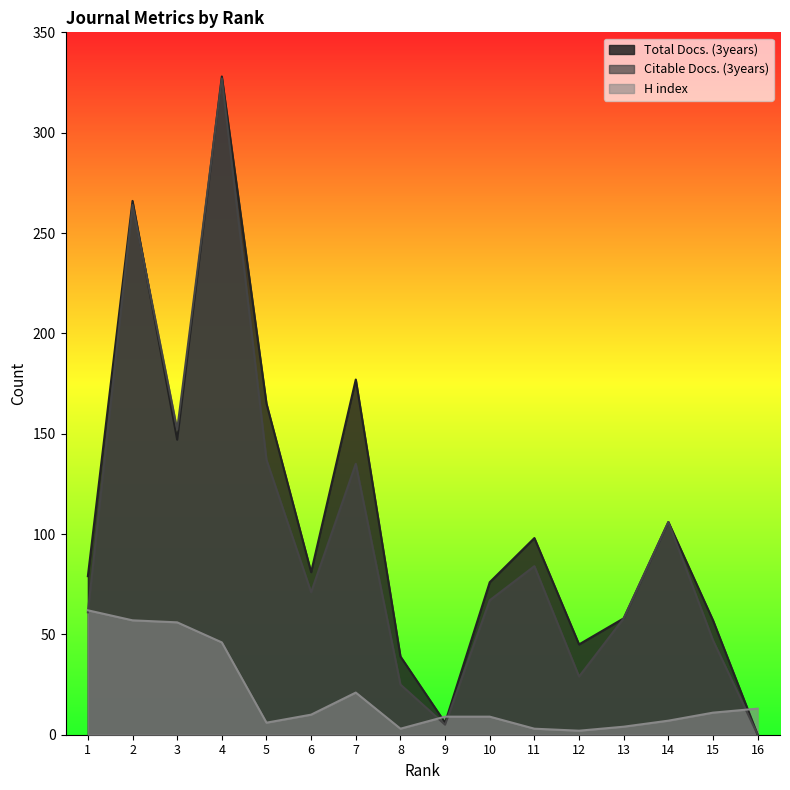

Reading right to left, what are all the values shown in this chart?

Total Docs. (3years): 16=0	15=57	14=106	13=58	12=45	11=98	10=76	9=6	8=39	7=177	6=81	5=165	4=328	3=147	2=266	1=79
Citable Docs. (3years): 16=0	15=47	14=106	13=58	12=29	11=84	10=67	9=5	8=25	7=135	6=71	5=137	4=327	3=152	2=264	1=61
H index: 16=13	15=11	14=7	13=4	12=2	11=3	10=9	9=9	8=3	7=21	6=10	5=6	4=46	3=56	2=57	1=62